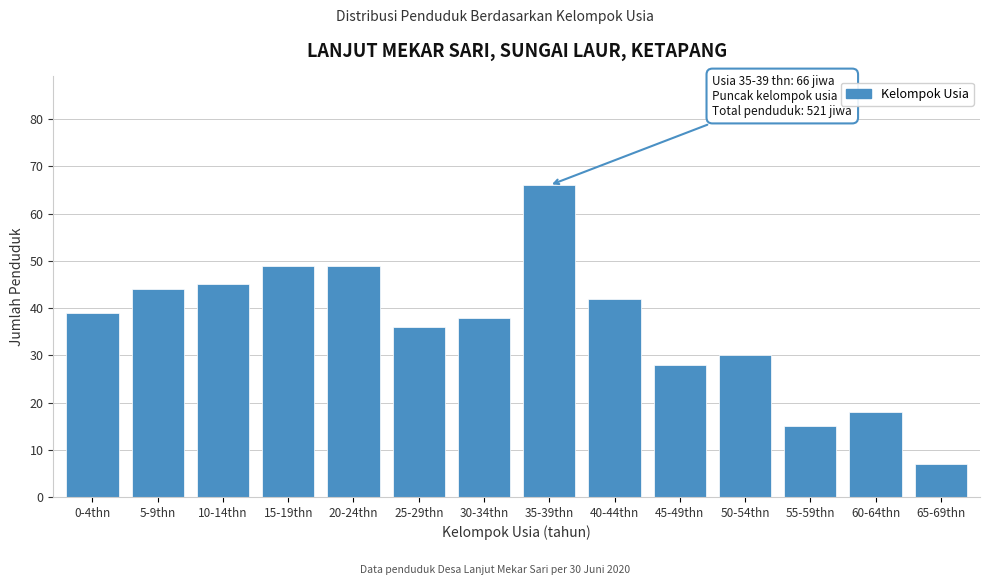

Reading left to right, transcribe all the data shown in this chart.

39	44	45	49	49	36	38	66	42	28	30	15	18	7